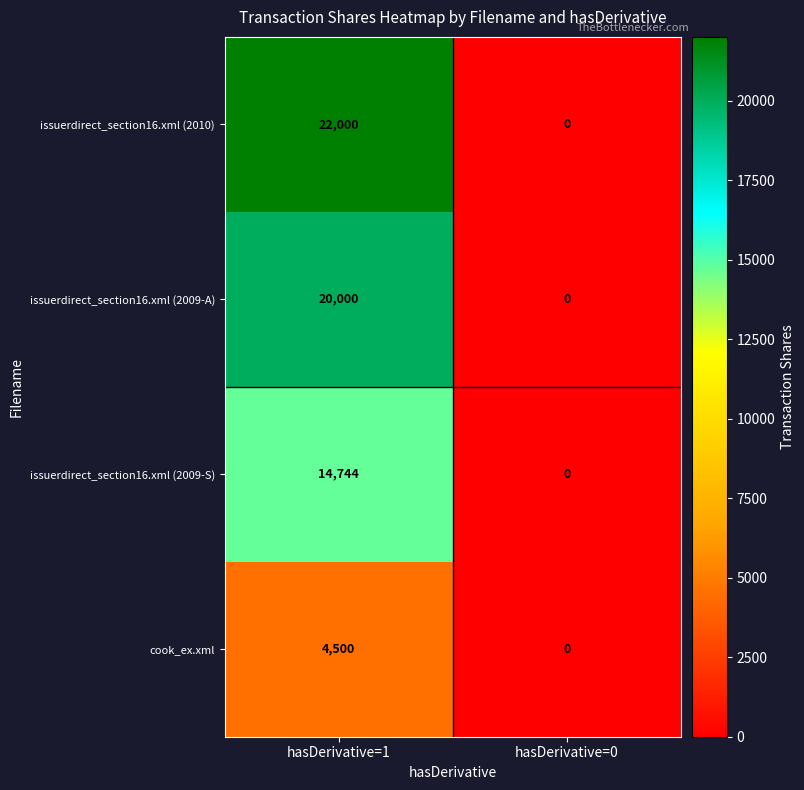

What is the average value of the issuerdirect_section16.xml (2009-A) series?

10000